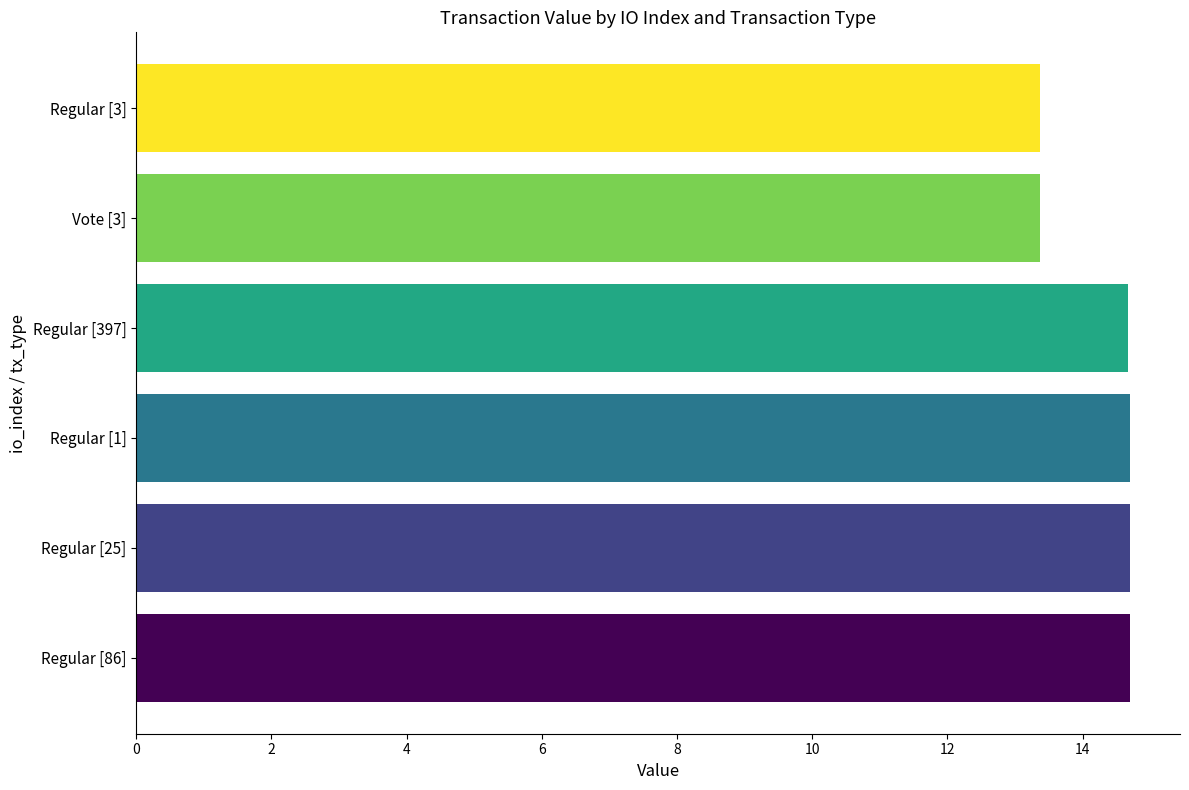

Reading bottom to top, what are all the values shown in this chart?

14.7	14.7	14.7	14.7	13.4	13.4